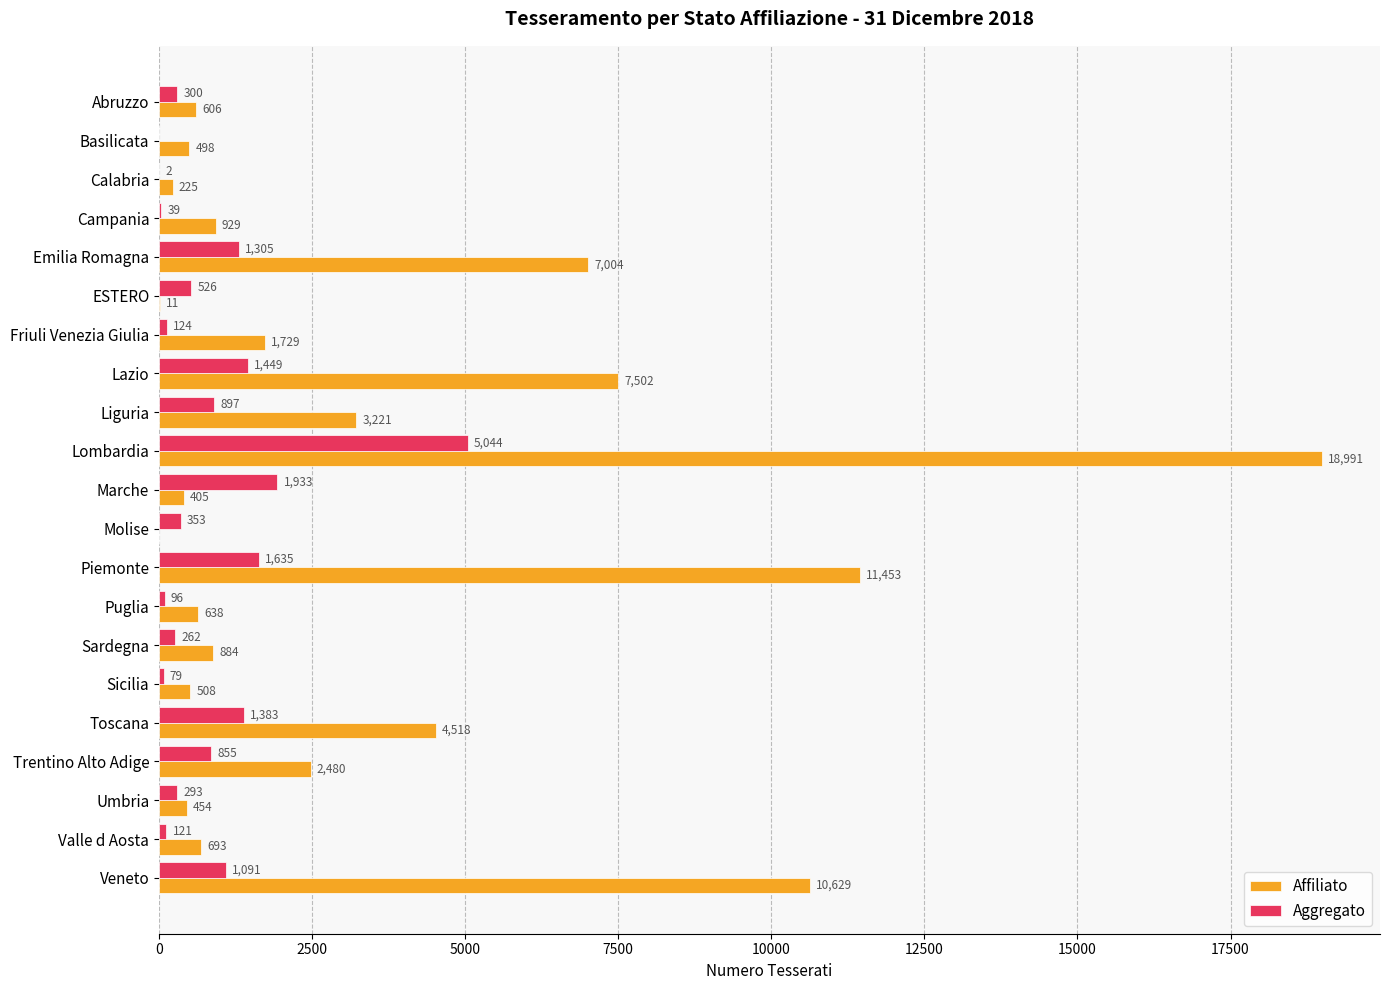

True or false: Affiliato has a value of 7502 at Lazio.

True